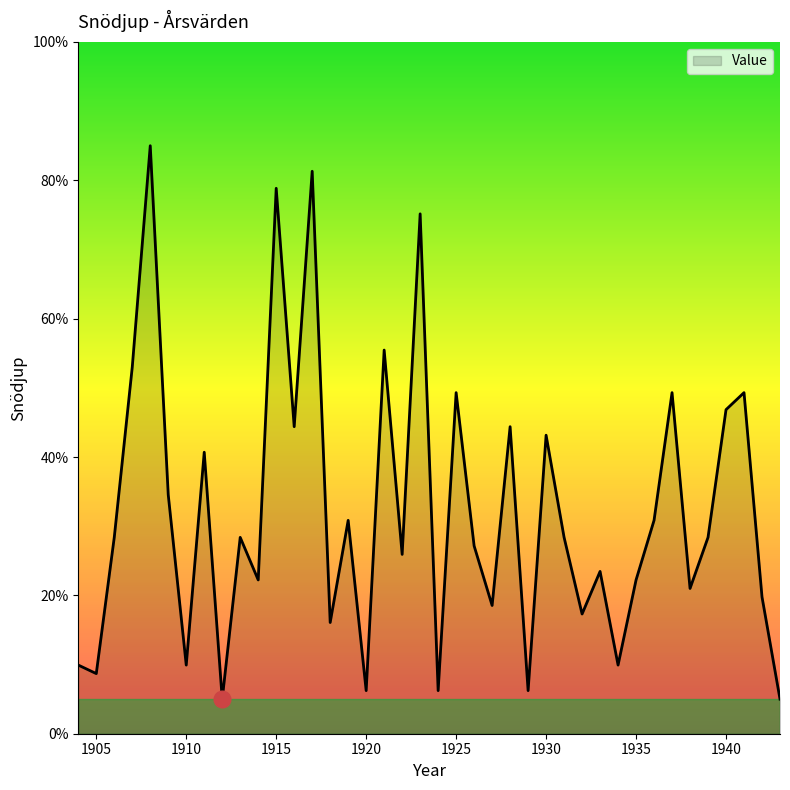

How many series are shown in this chart?

1